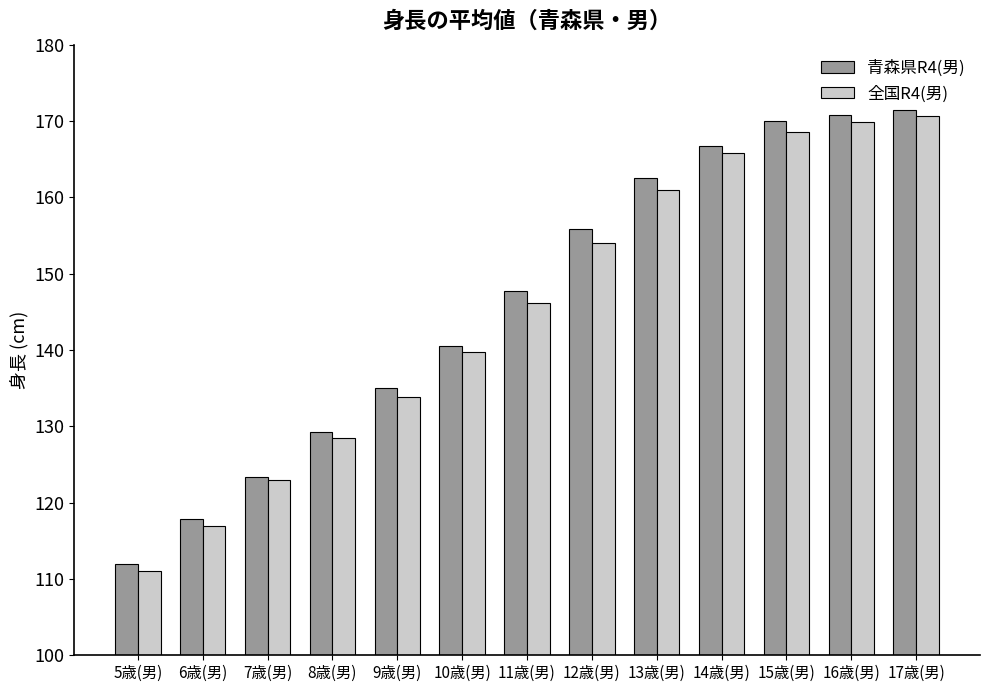

What is the sum of all 青森県R4(男) values?

1903.0